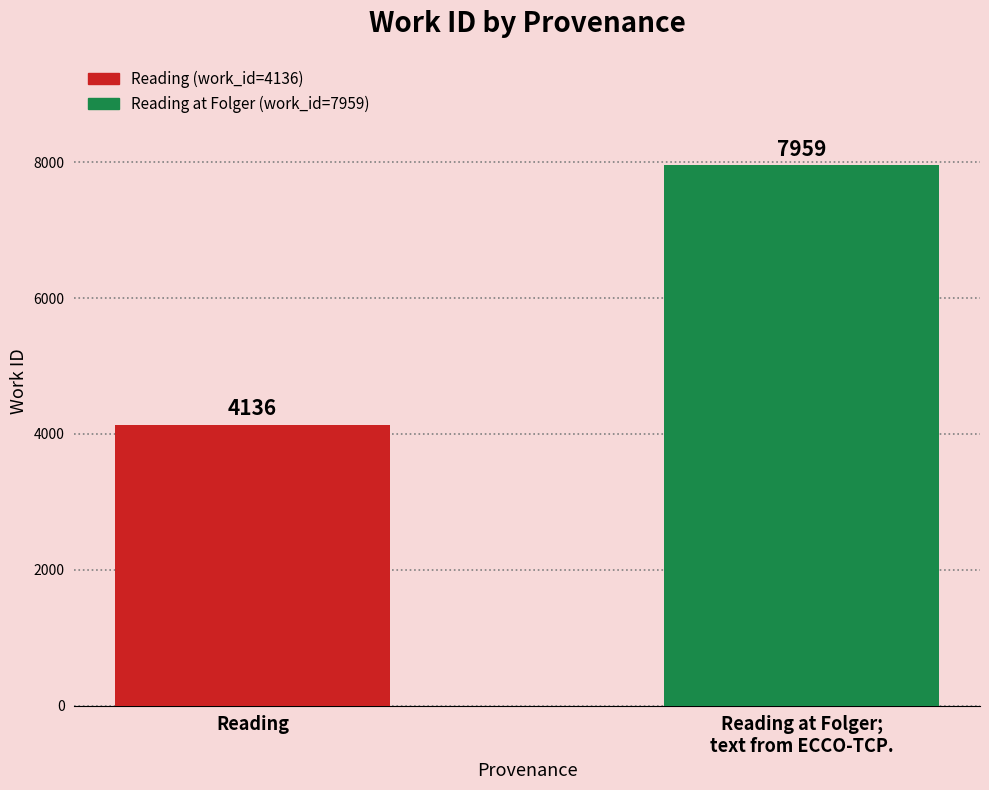

Is it true that the value at Reading at Folger;
text from ECCO-TCP. is 1841?

False